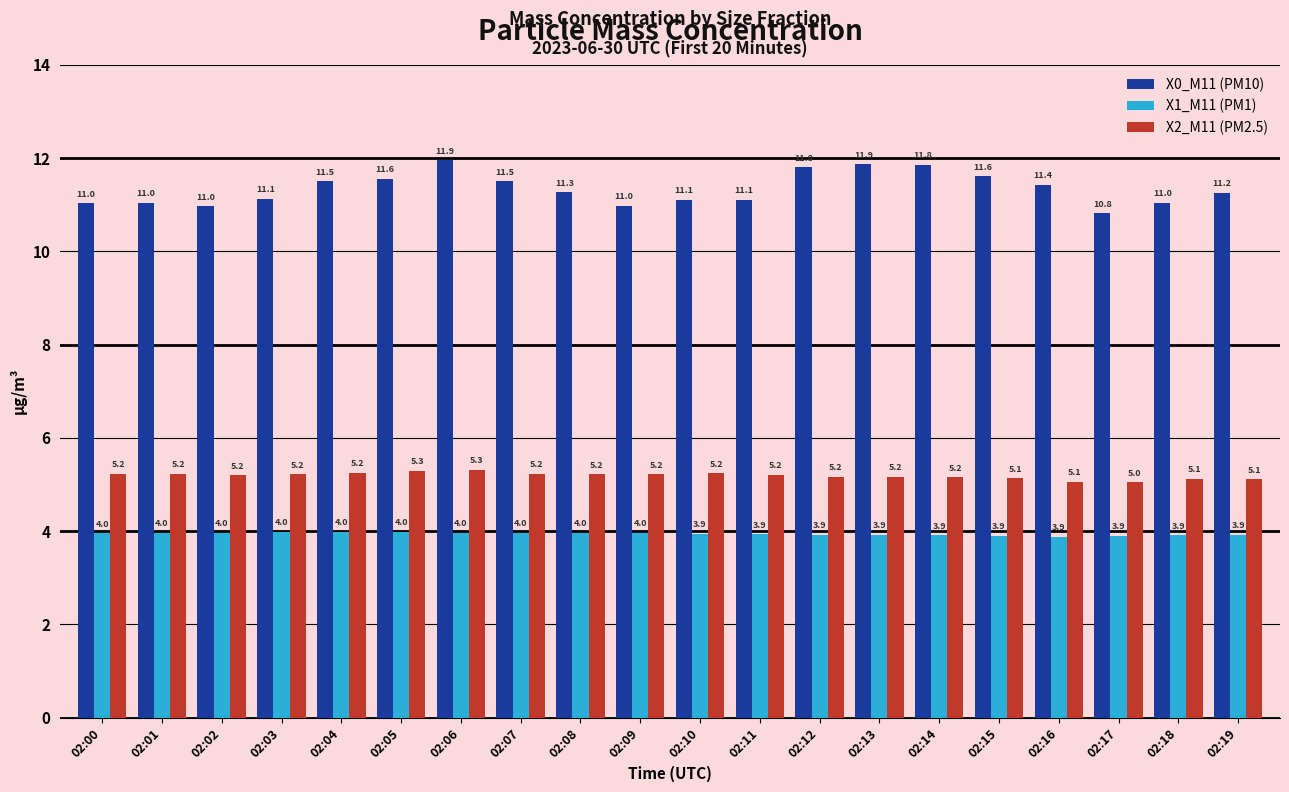

Which series has the largest total across all categories?

X0_M11 (PM10)